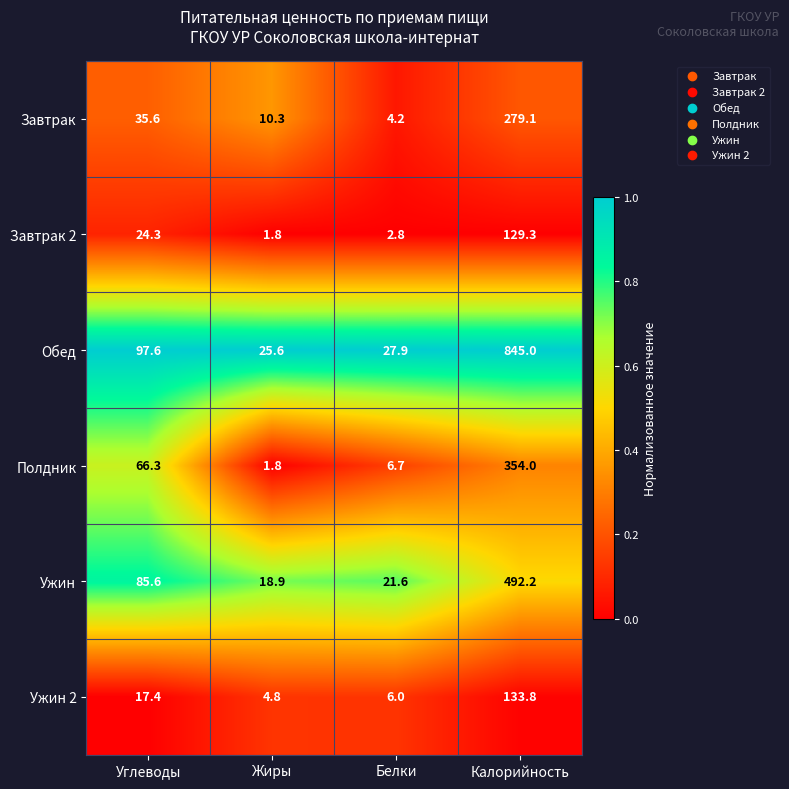

What is the smallest value displayed?

1.8